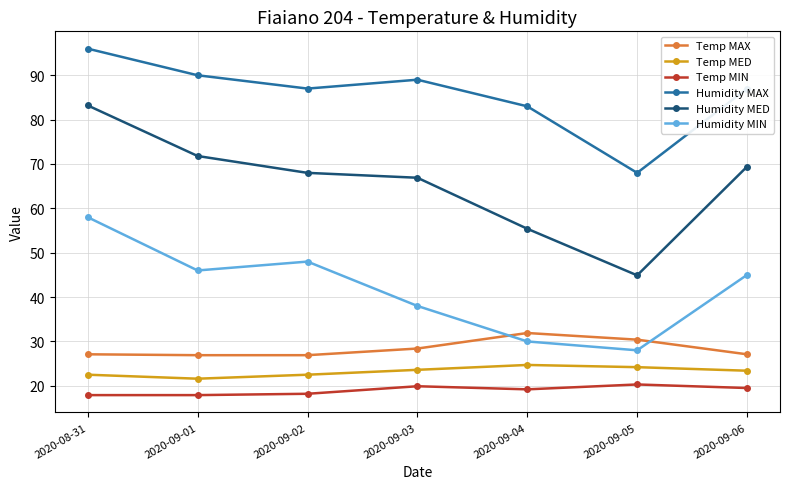

The value of Humidity MIN at 2020-09-01 is 46.0. True or false?

True